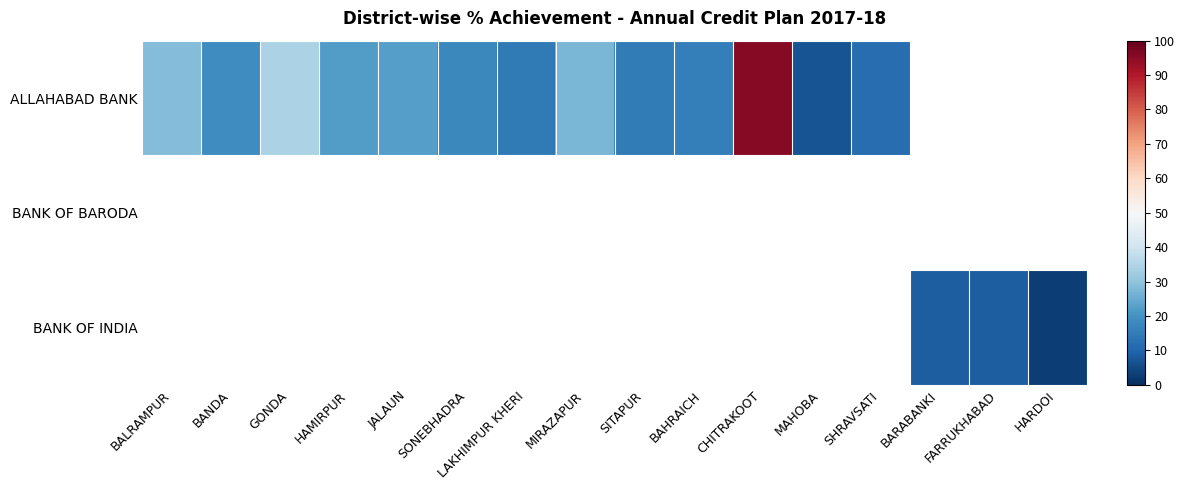

Is the value of BANK OF BARODA at BARABANKI greater than the value of BANK OF INDIA at MAHOBA?

No